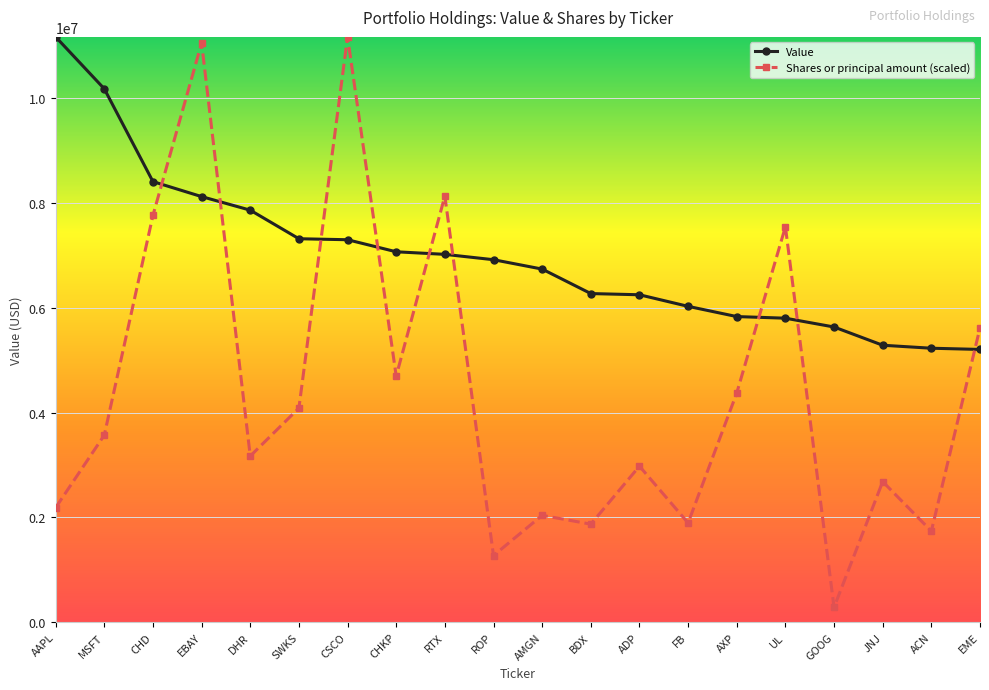

Between which two adjacent categories do Value and Shares or principal amount (scaled) first intersect?

CHD and EBAY